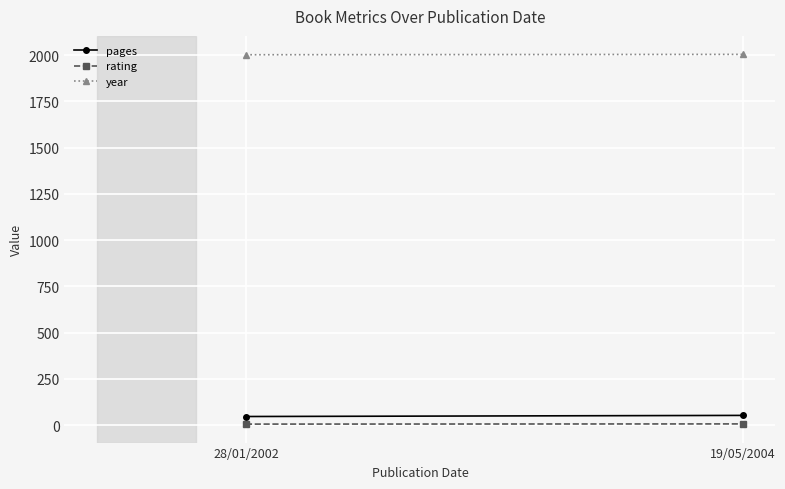

Is the value of rating at 19/05/2004 greater than the value of pages at 28/01/2002?

No